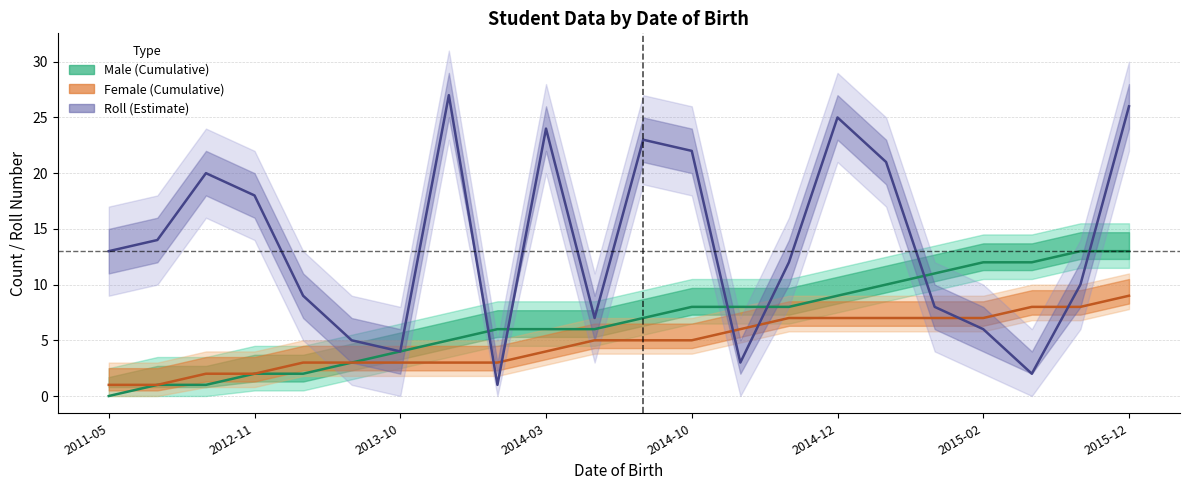

Between 2012-09-11 and 2014-02-09, which is larger?

2012-09-11